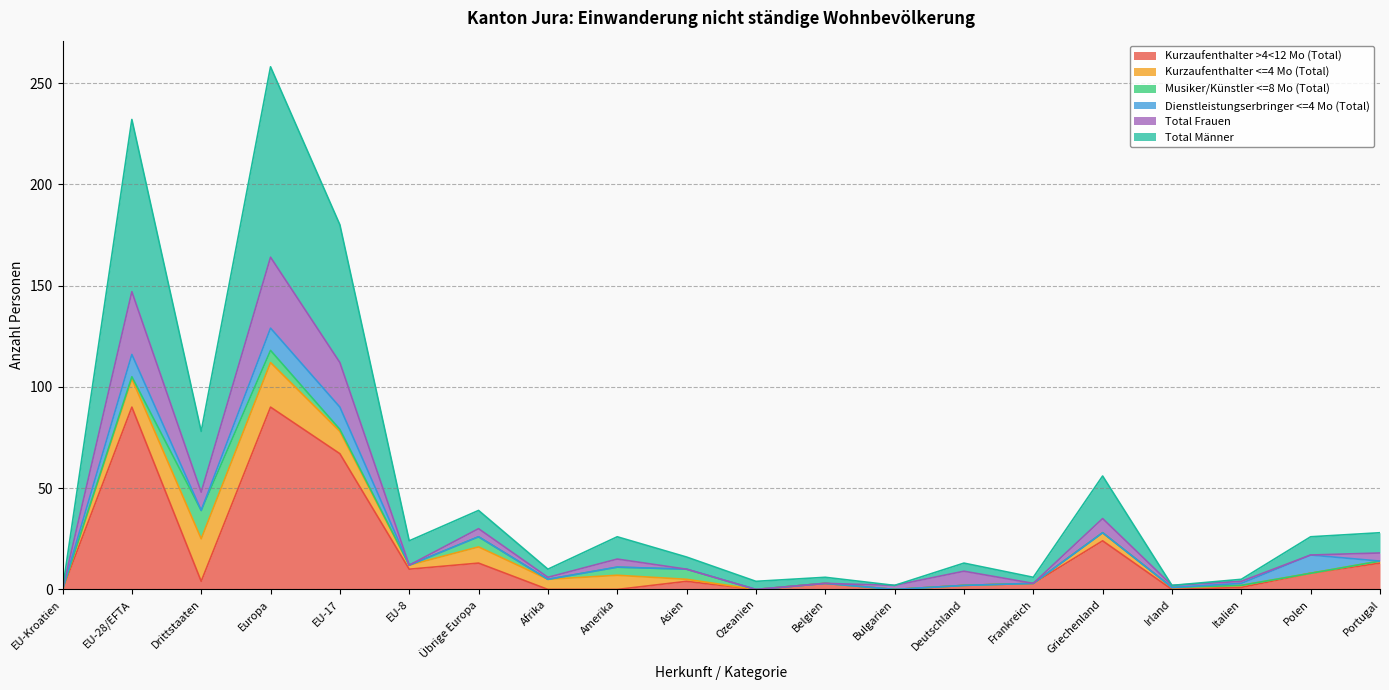

What is the difference between the second highest and minimum values in the Total Männer series?

232